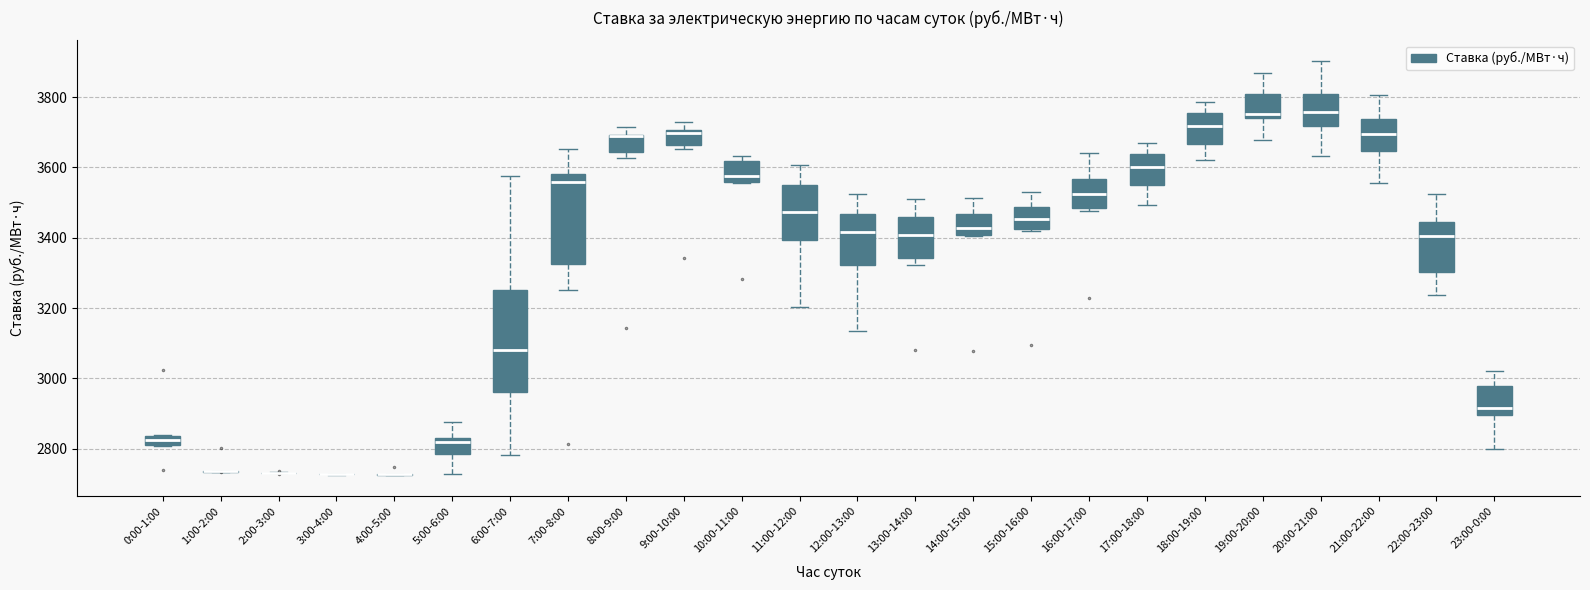

Comparing the boxes themselves (not the whiskers), which one is the tallest?

6:00-7:00